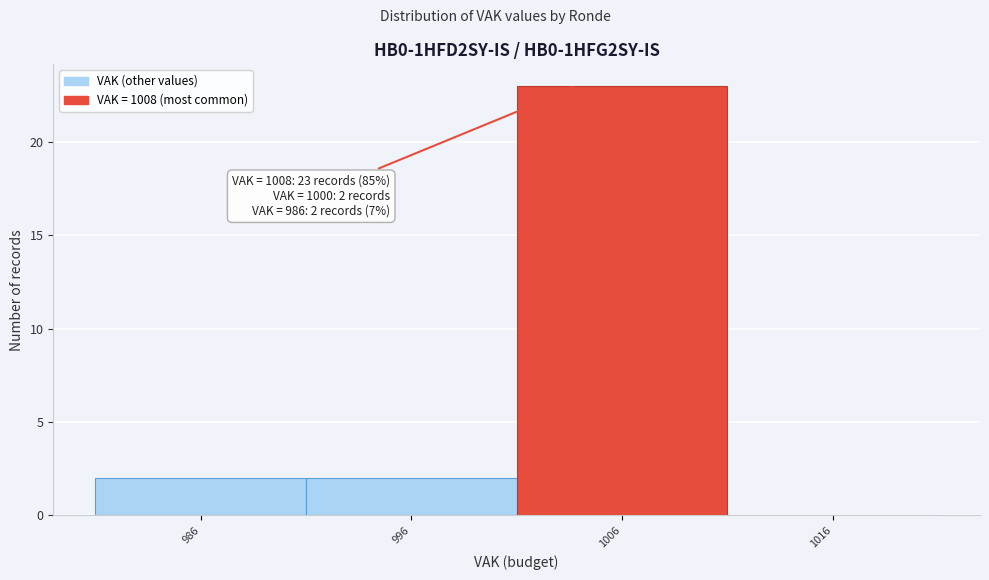

Which range on the x-axis has the tallest bar?

1001 to 1011